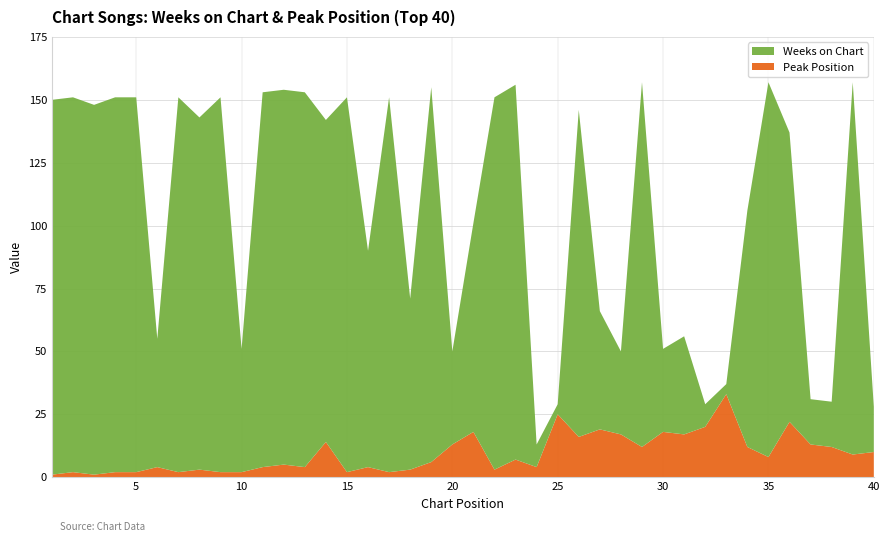

Reading left to right, extract all data points from this chart.

Weeks on Chart: 1=149	2=149	3=147	4=149	5=149	6=51	7=149	8=140	9=149	10=49	11=149	12=149	13=149	14=128	15=149	16=86	17=149	18=68	19=149	20=37	21=83	22=148	23=149	24=9	25=4	26=130	27=47	28=33	29=145	30=33	31=39	32=9	33=4	34=94	35=149	36=115	37=18	38=18	39=148	40=18
Peak Position: 1=1	2=2	3=1	4=2	5=2	6=4	7=2	8=3	9=2	10=2	11=4	12=5	13=4	14=14	15=2	16=4	17=2	18=3	19=6	20=13	21=18	22=3	23=7	24=4	25=25	26=16	27=19	28=17	29=12	30=18	31=17	32=20	33=33	34=12	35=8	36=22	37=13	38=12	39=9	40=10